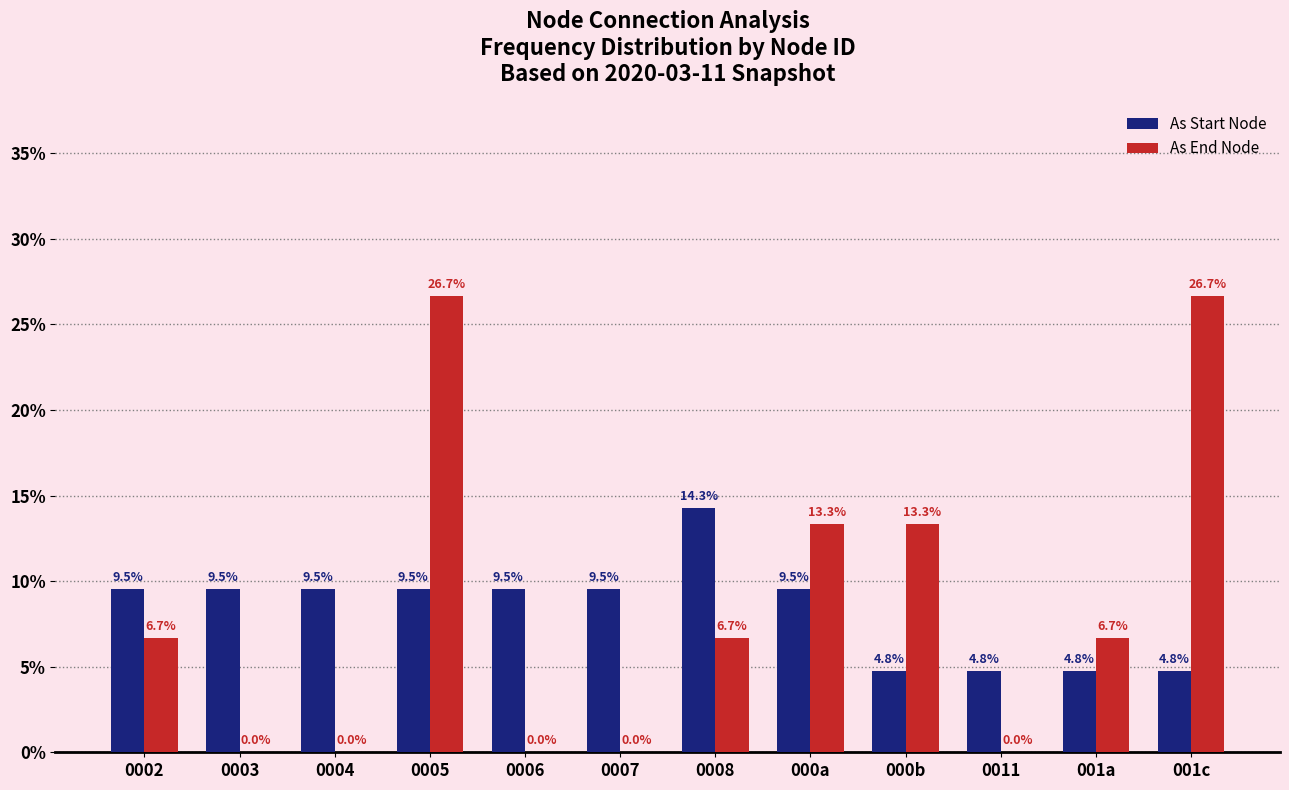

At which category is the sum across all series the highest?

0005